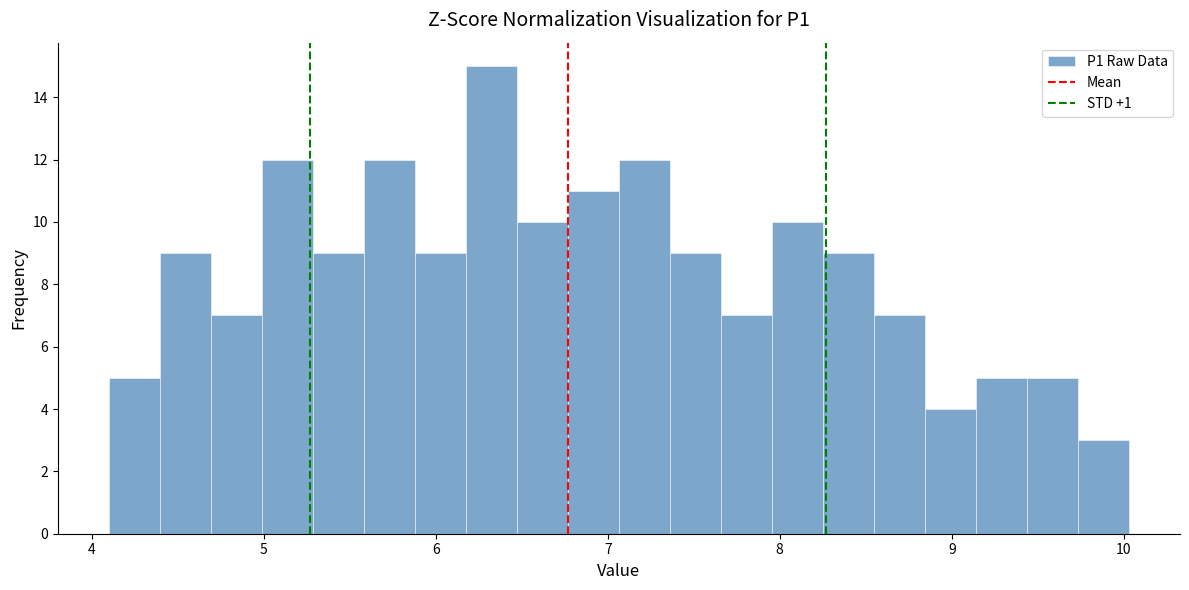

Around what value on the x-axis is the tallest bar? Give the approximate position of its centre, as read against the axis.

6.3